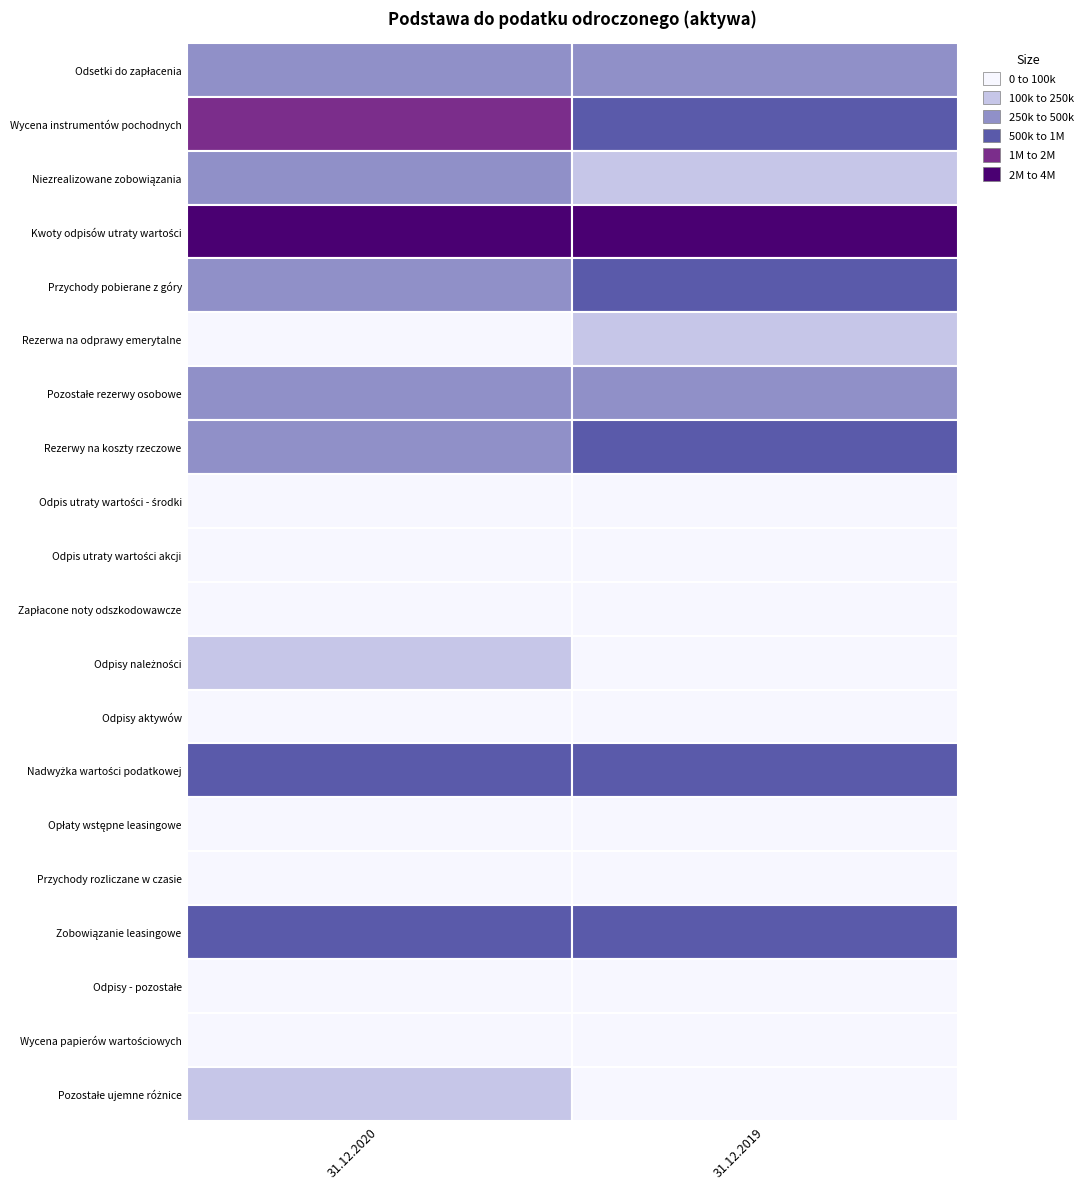

Is it true that Niezrealizowane zobowiązania equals 217498 at 0?

False